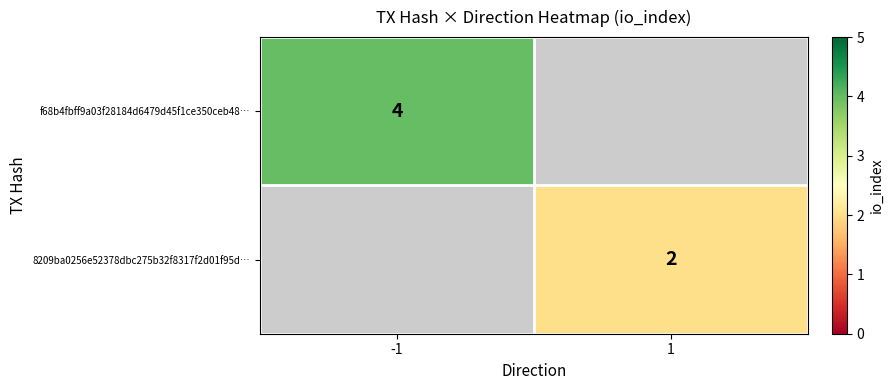

The f68b4fbff9a03f28184d6479d45f1ce350ceb48… series shows 2 at -1. True or false?

False